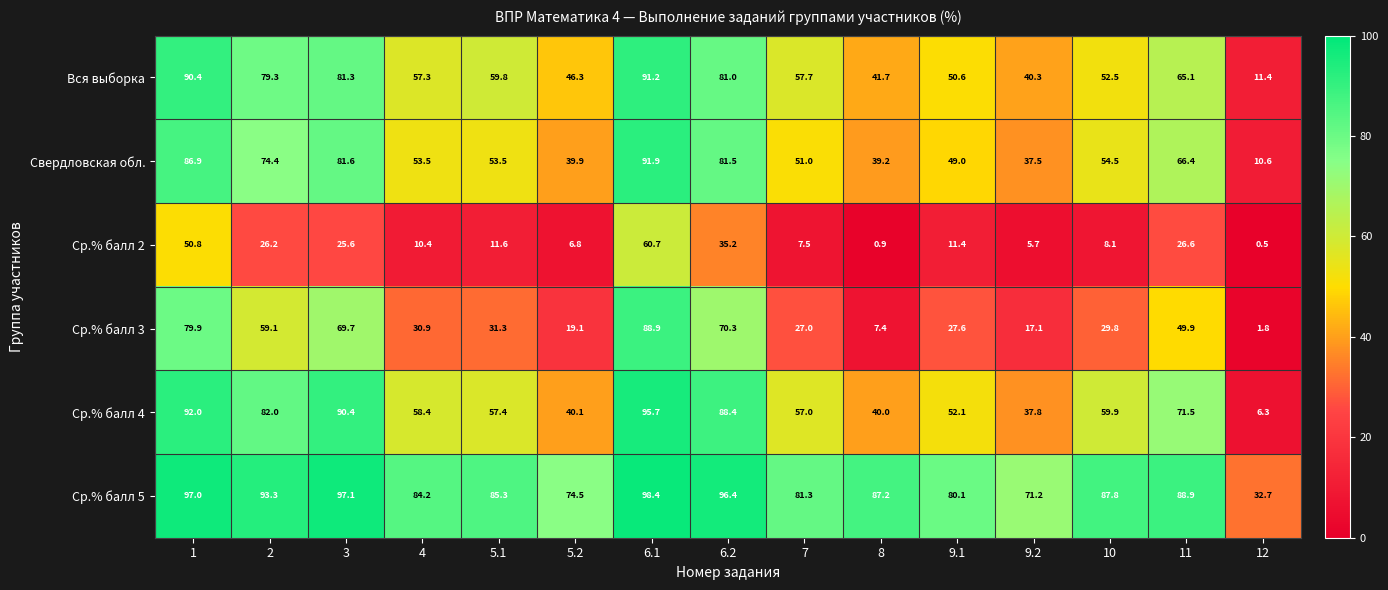

What is the sum of all Вся выборка values?

905.9